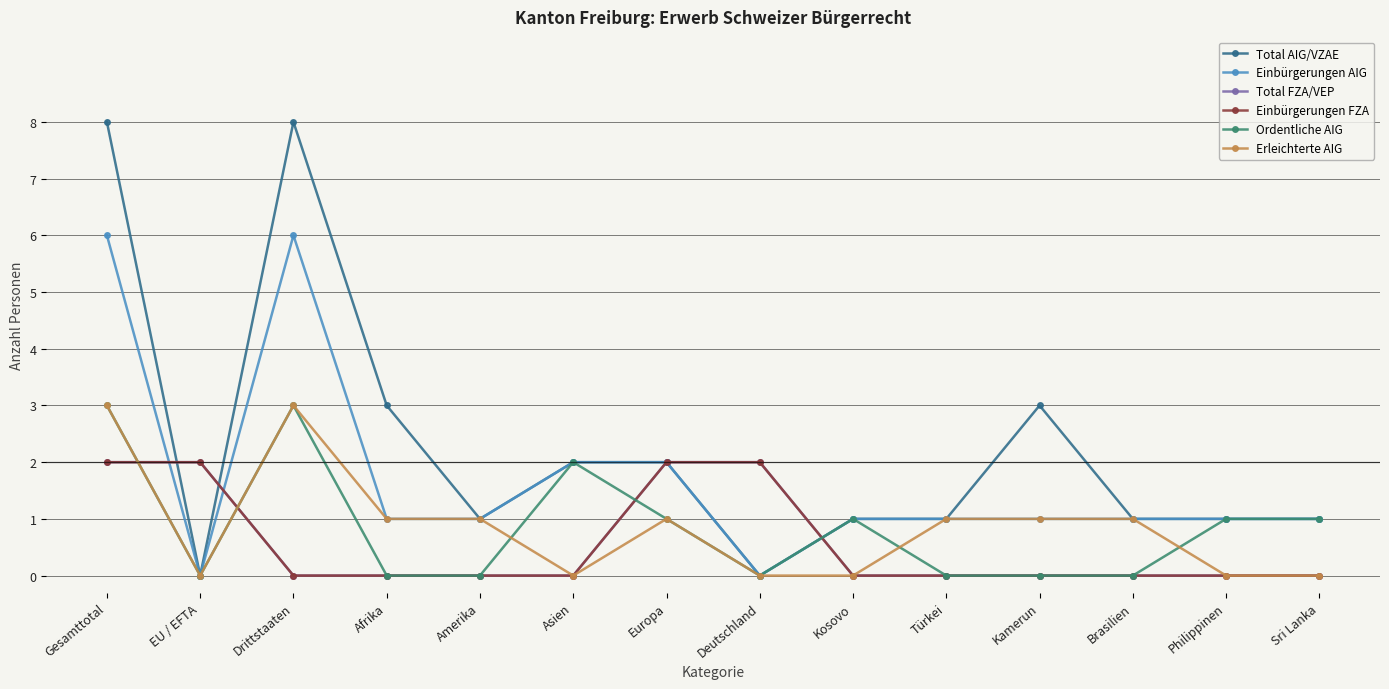

What is the spread (max minus min) of values at Amerika?

1